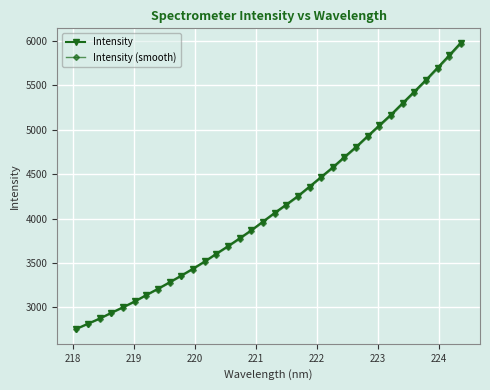

Does the chart have visible grid lines?

Yes